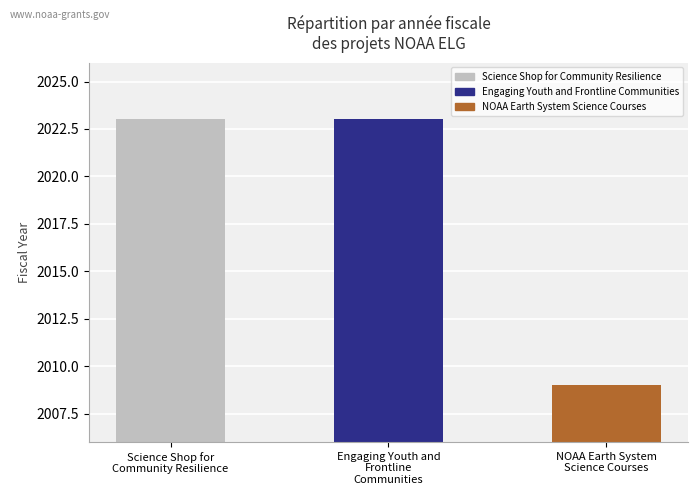

What is the value of the 3rd bar from the left?

2009